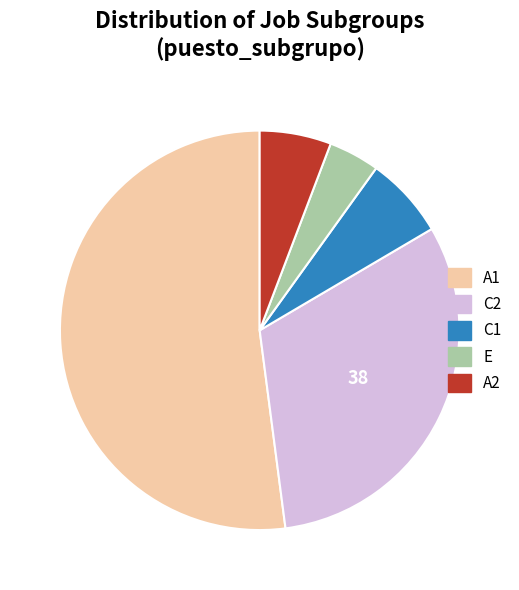

Between A1 and C2, which is larger?

A1